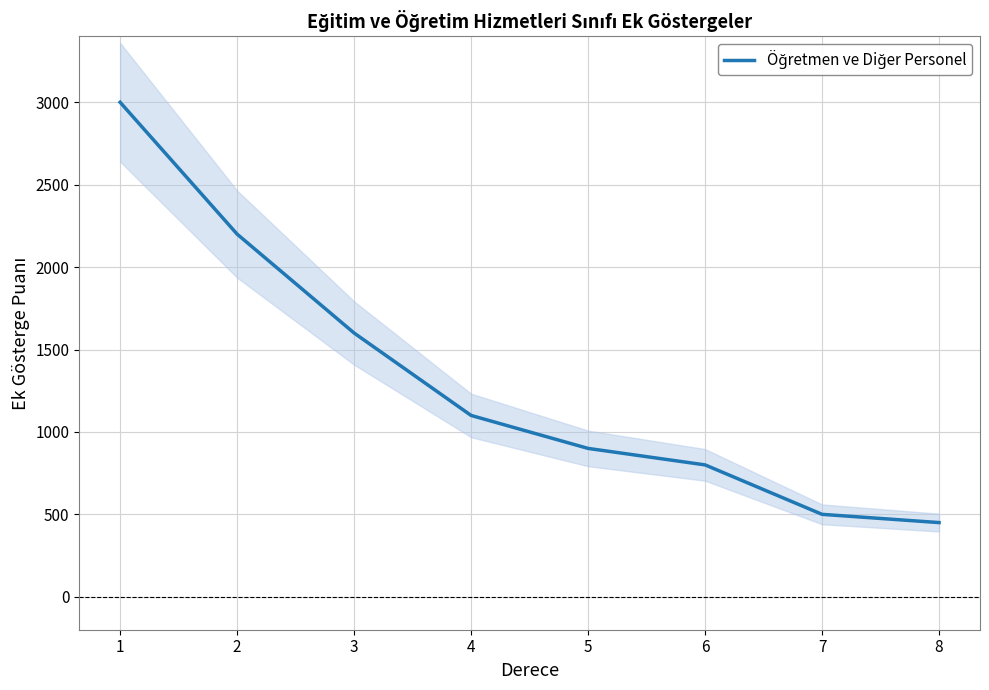

Rank the categories by value from lowest to highest.

8, 7, 6, 5, 4, 3, 2, 1